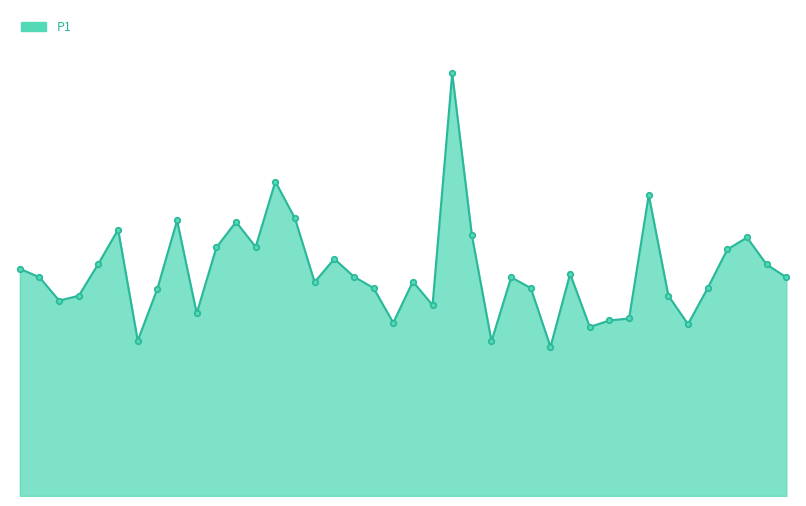

Reading right to left, transcribe all the data shown in this chart.

01:43=7.7	01:41=8.2	01:38=9.1	01:35=8.7	01:32=7.3	01:30=6.0	01:27=7.0	01:25=10.6	01:23=6.2	01:20=6.2	01:18=6.0	01:15=7.8	01:09=5.2	01:07=7.3	01:04=7.7	01:02=5.5	00:59=9.2	00:57=14.9	00:55=6.7	00:52=7.5	00:50=6.1	00:47=7.3	00:45=7.7	00:42=8.3	00:40=7.5	00:37=9.8	00:35=11.1	00:33=8.8	00:30=9.7	00:28=8.8	00:25=6.4	00:23=9.7	00:20=7.3	00:18=5.5	00:16=9.4	00:13=8.2	00:11=7.0	00:08=6.9	00:06=7.7	00:01=8.0